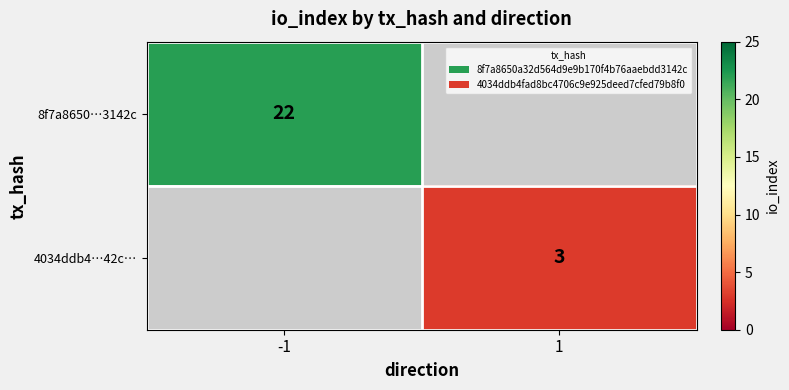

The value of 4034ddb4…42c… at 1 is 3. True or false?

True